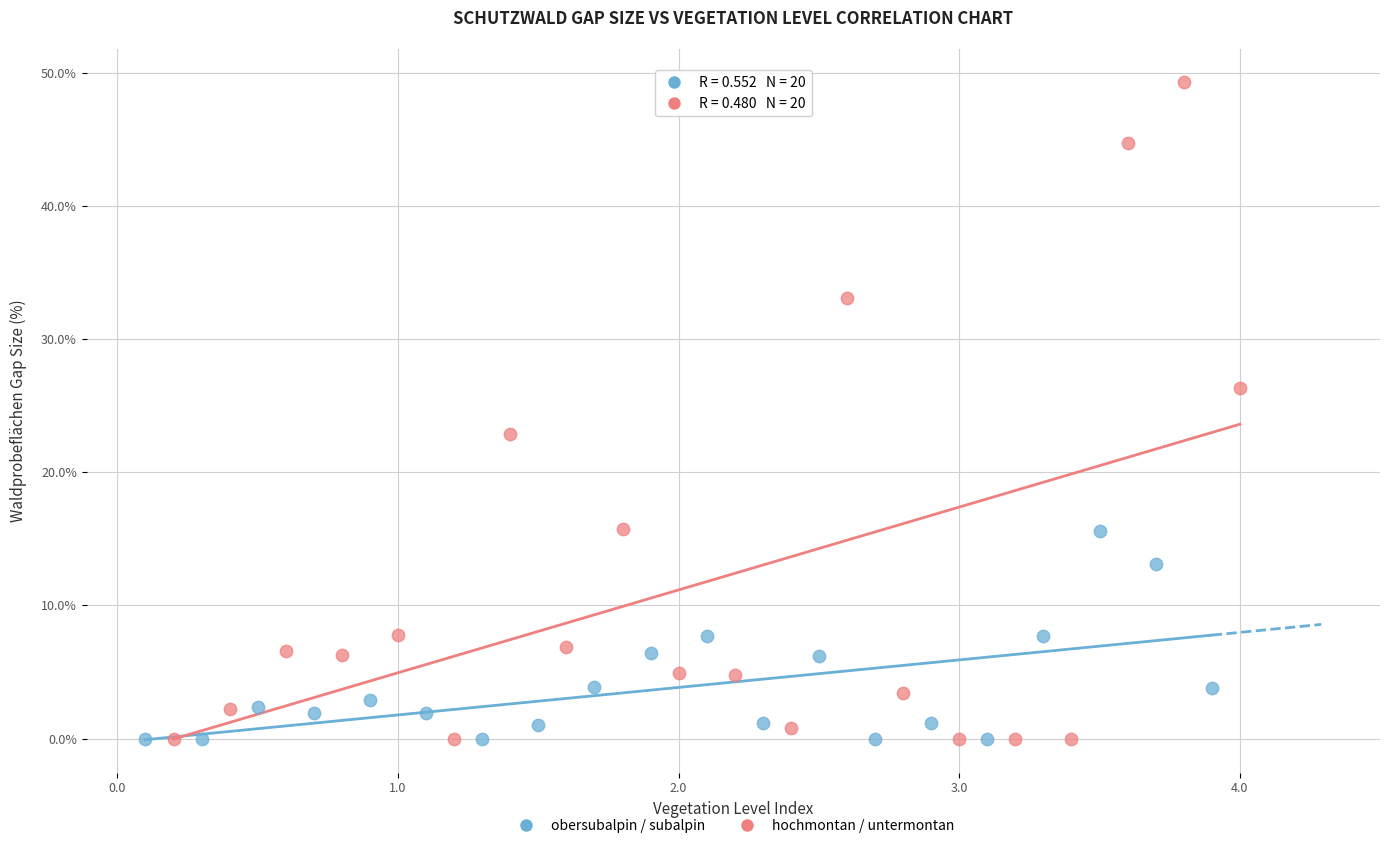

Which series contains the highest Y value?

hochmontan / untermontan